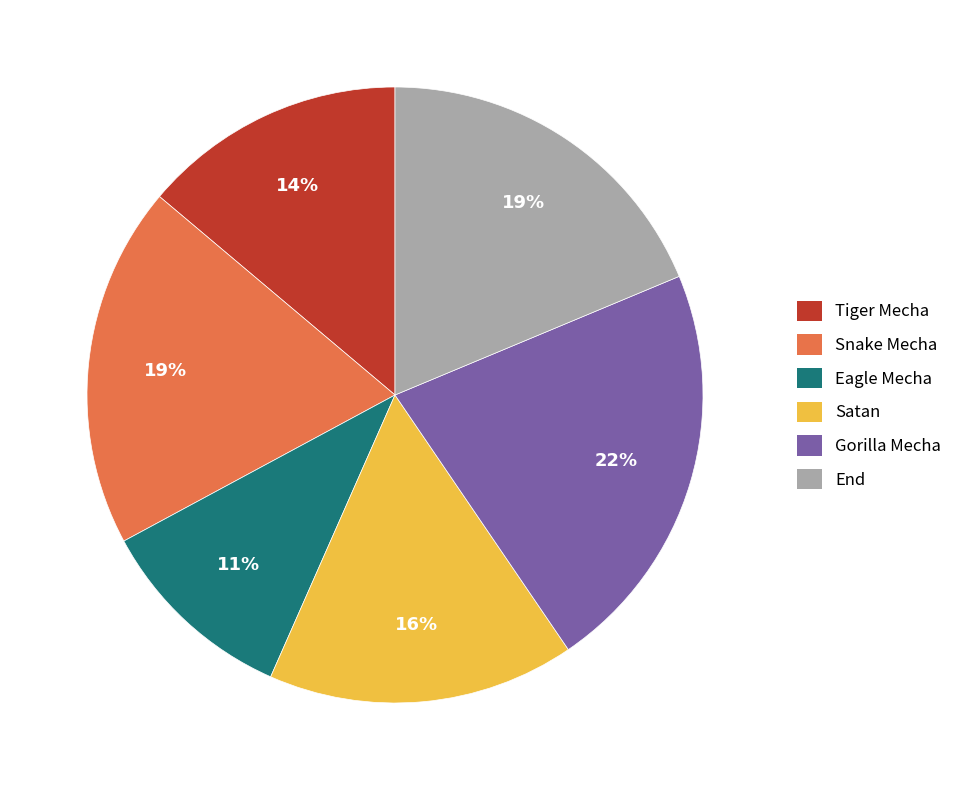

Between Satan and End, which is larger?

End